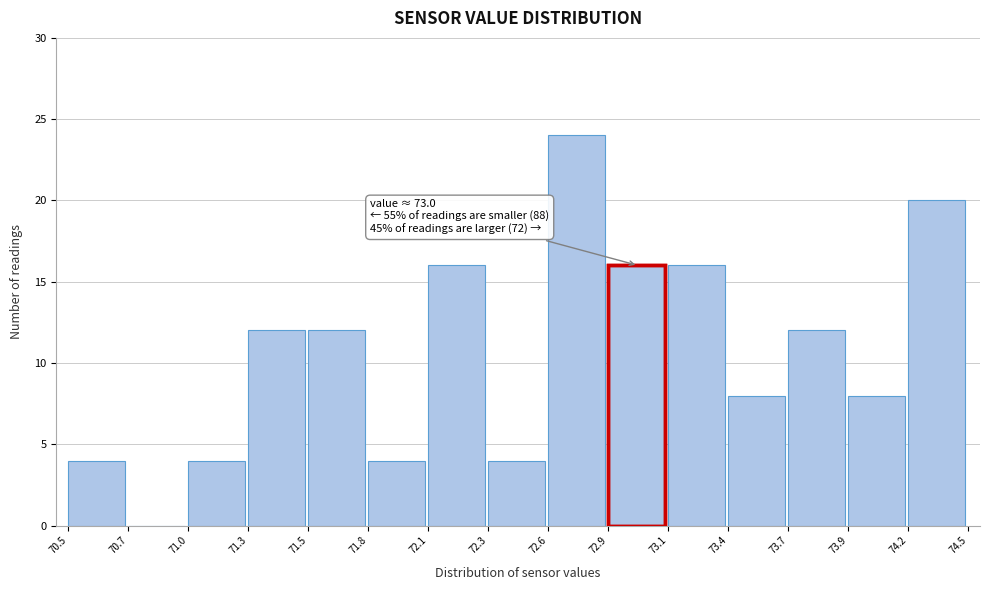

Reading left to right, what are all the values shown in this chart?

70.5=4	70.7=0	71.0=4	71.3=12	71.5=12	71.8=4	72.1=16	72.3=4	72.6=24	72.9=16	73.1=16	73.4=8	73.7=12	73.9=8	74.2=20